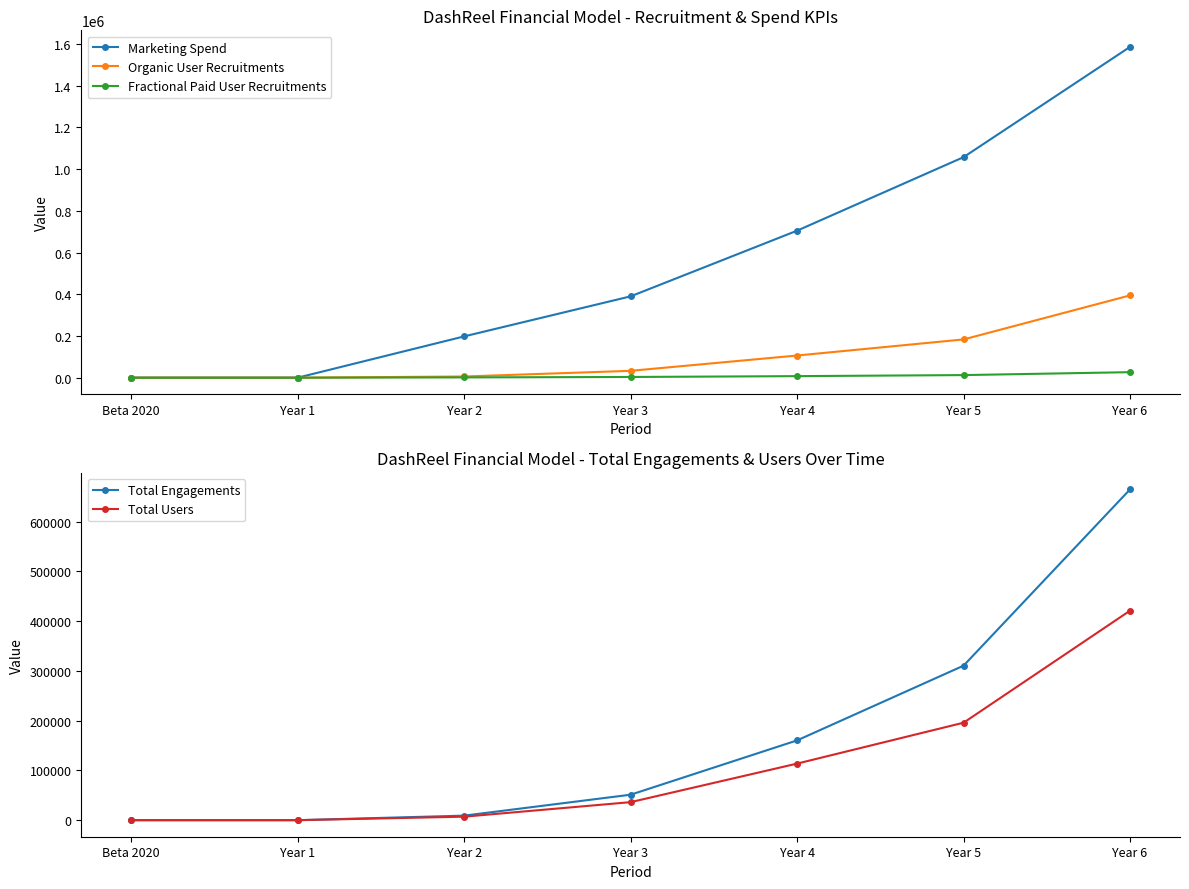

How many positive values does the Total Engagements series have?

5